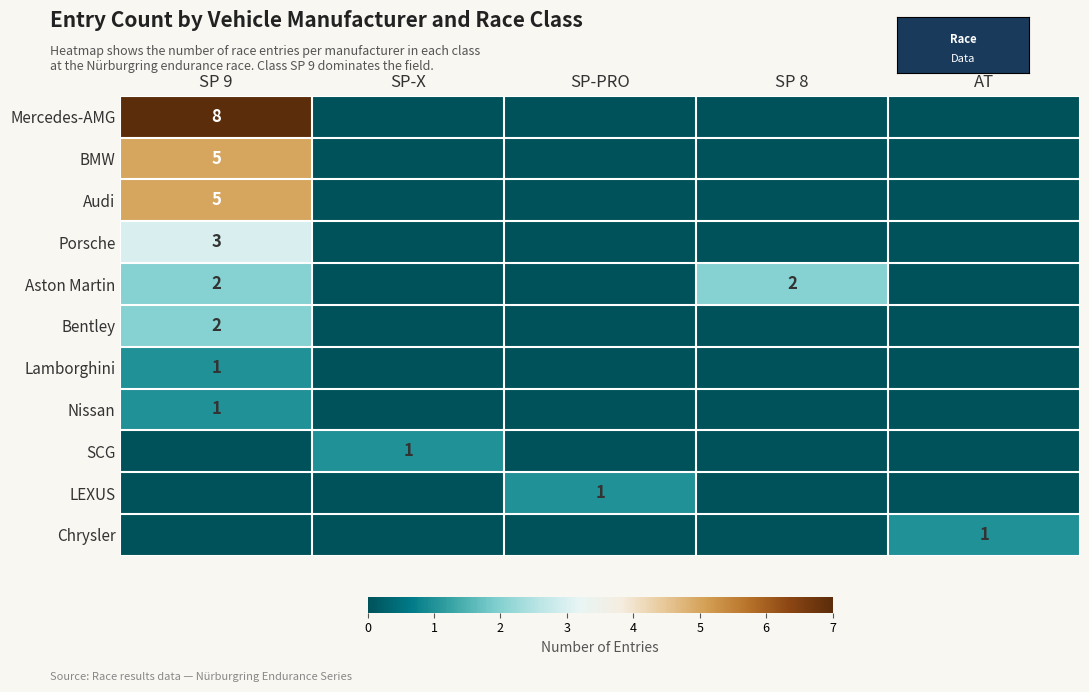

True or false: Mercedes-AMG has a value of 8 at SP 9.

True